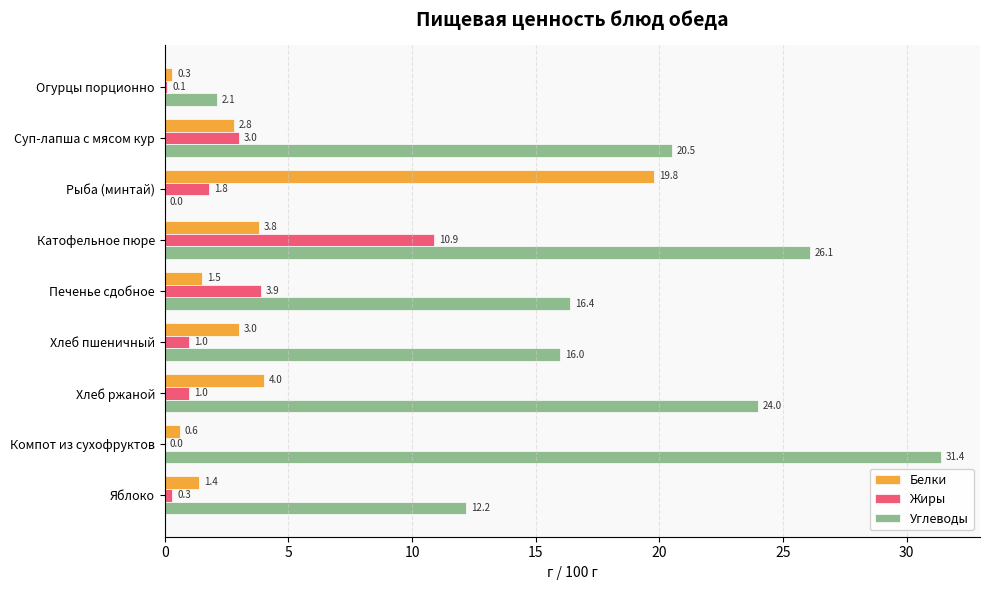

What is the maximum value shown in the chart?

31.4